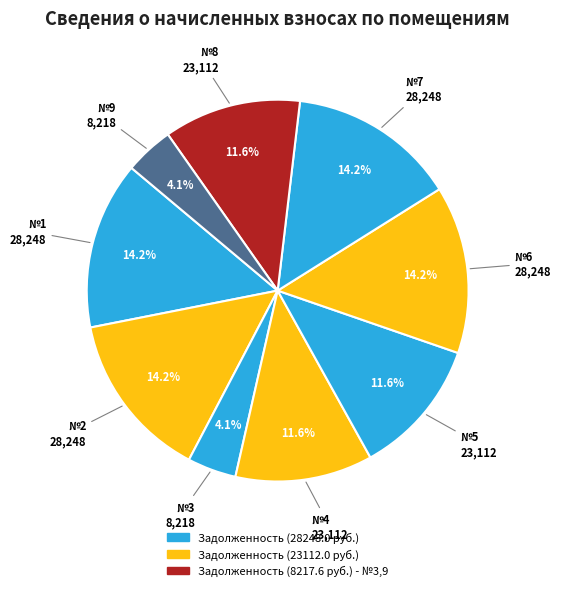

Count the number of slices in the pie.

9